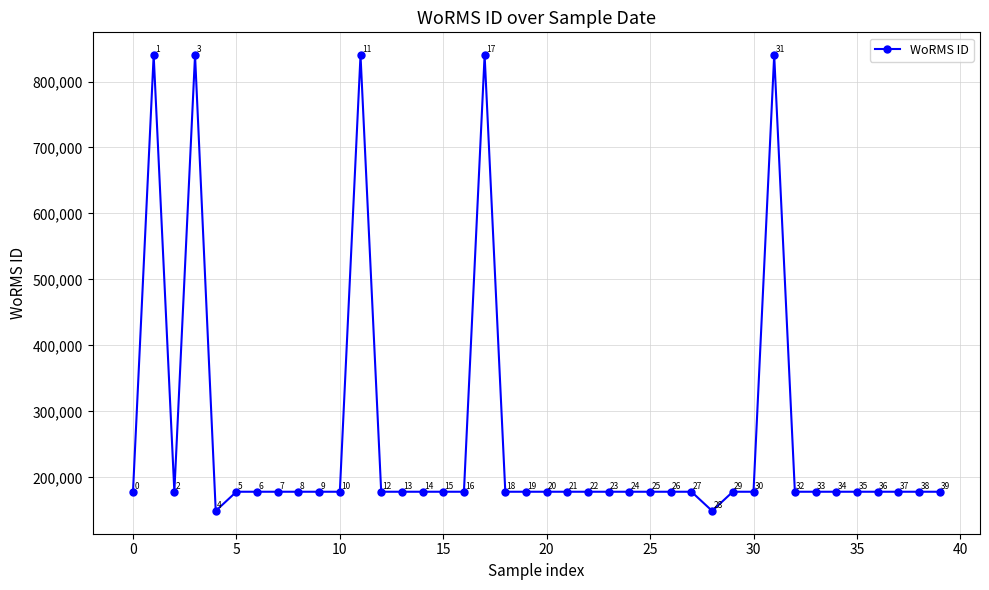

True or false: there are more than 1 points higher than both neighbors.

True